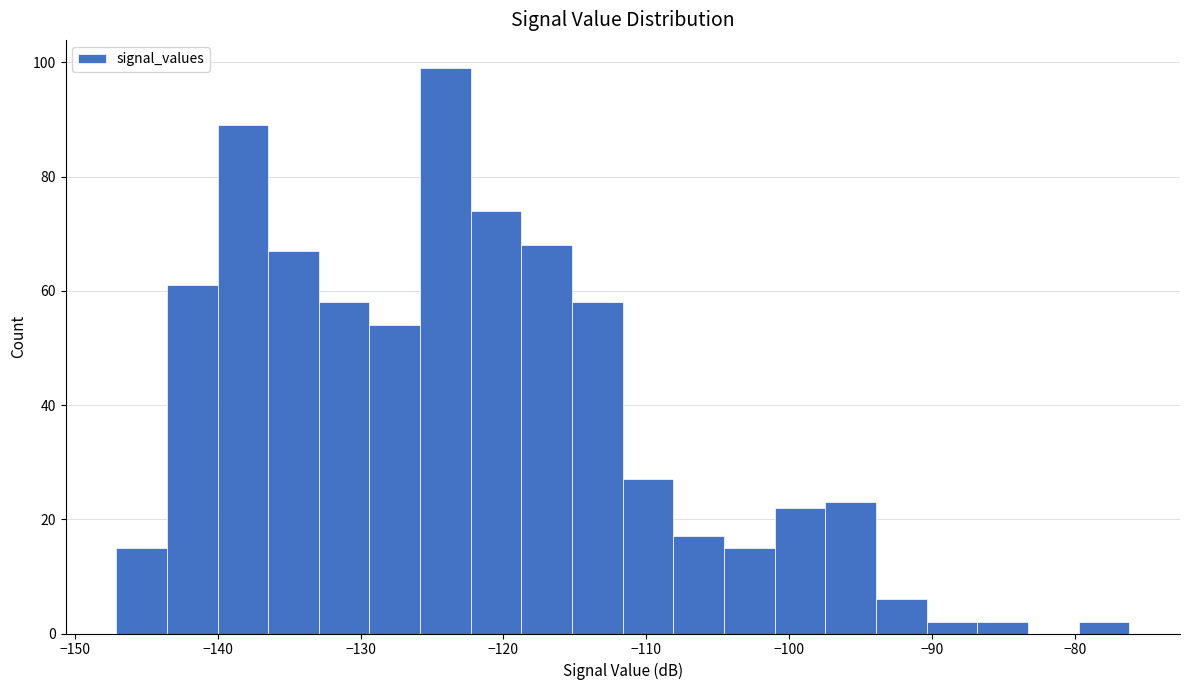

Around what value on the x-axis is the tallest bar? Give the approximate position of its centre, as read against the axis.

-124